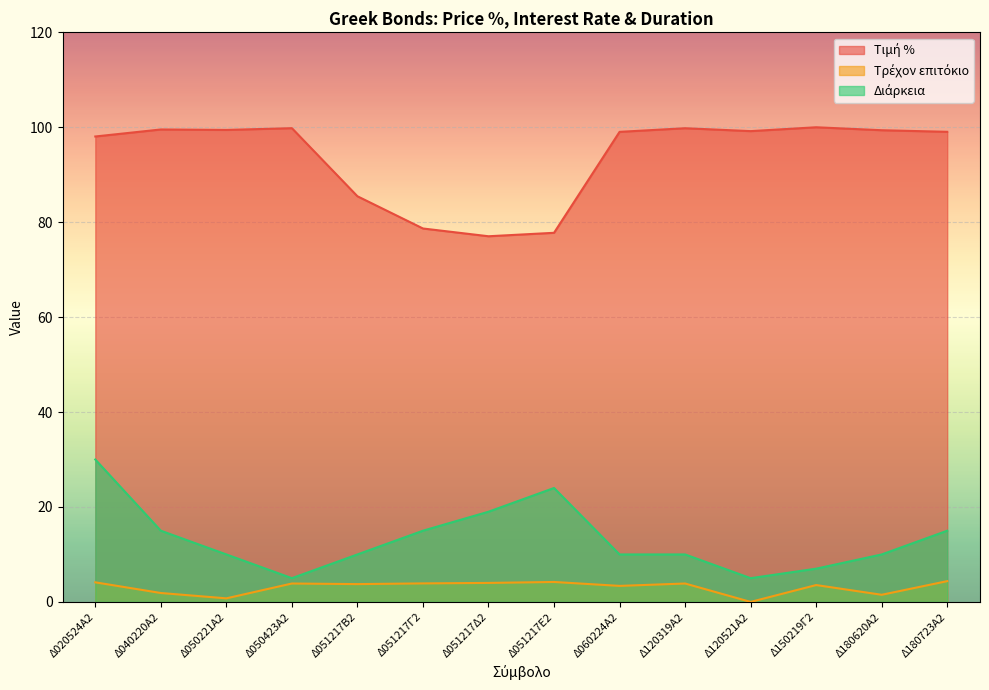

What is the difference between the maximum and second lowest values in the Τρέχον επιτόκιο series?

3.6